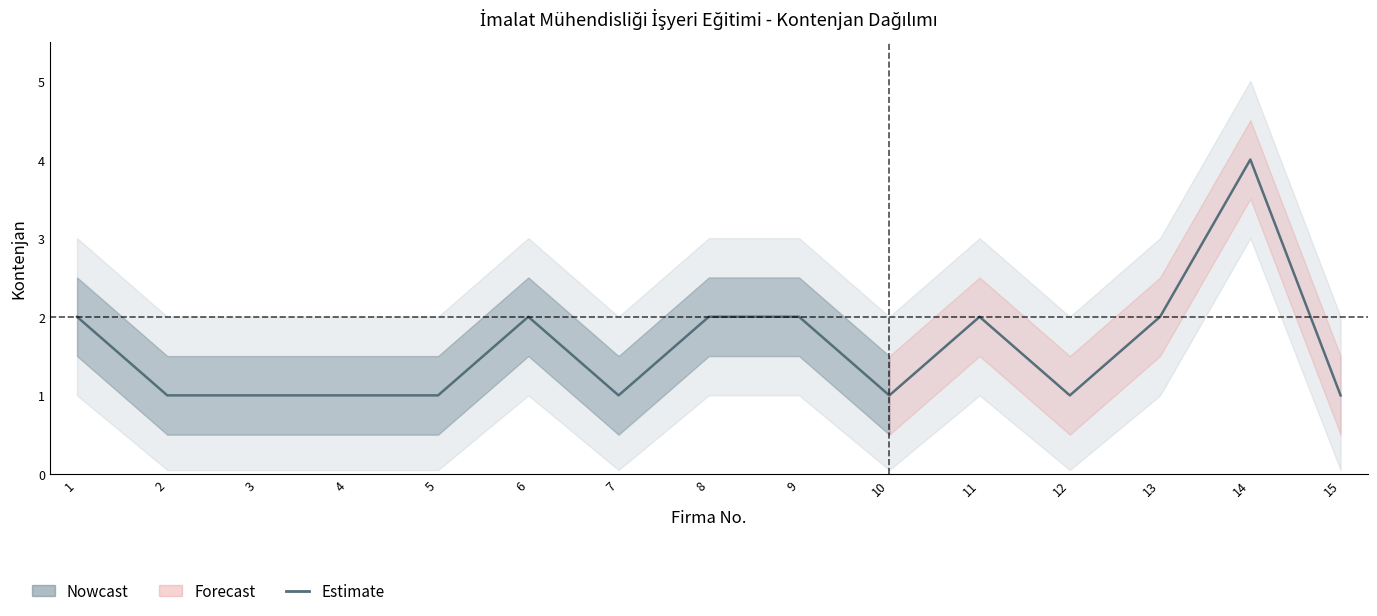

What is the greatest value displayed?

4